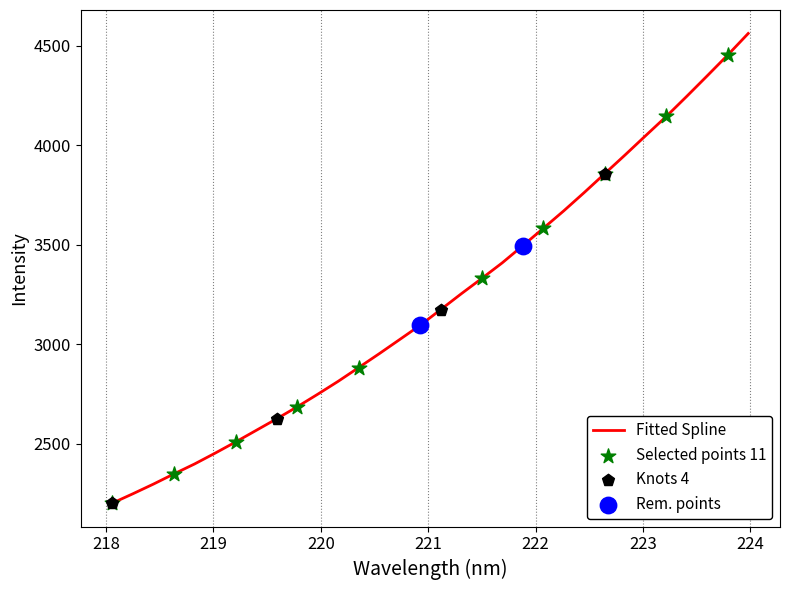

What is the maximum value shown in the chart?

4561.6